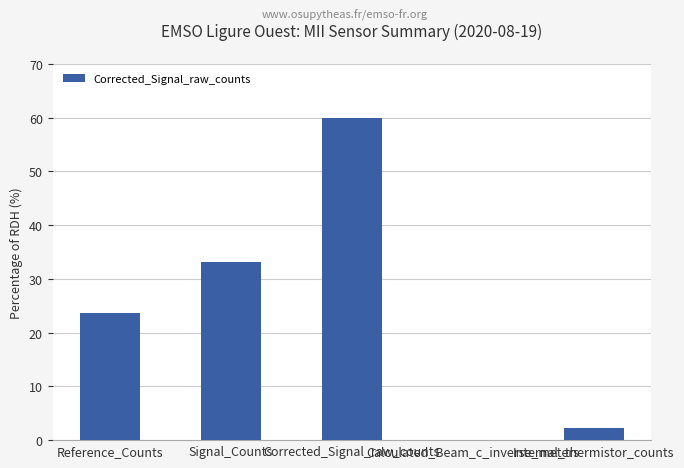

Count the number of data series in this chart.

1